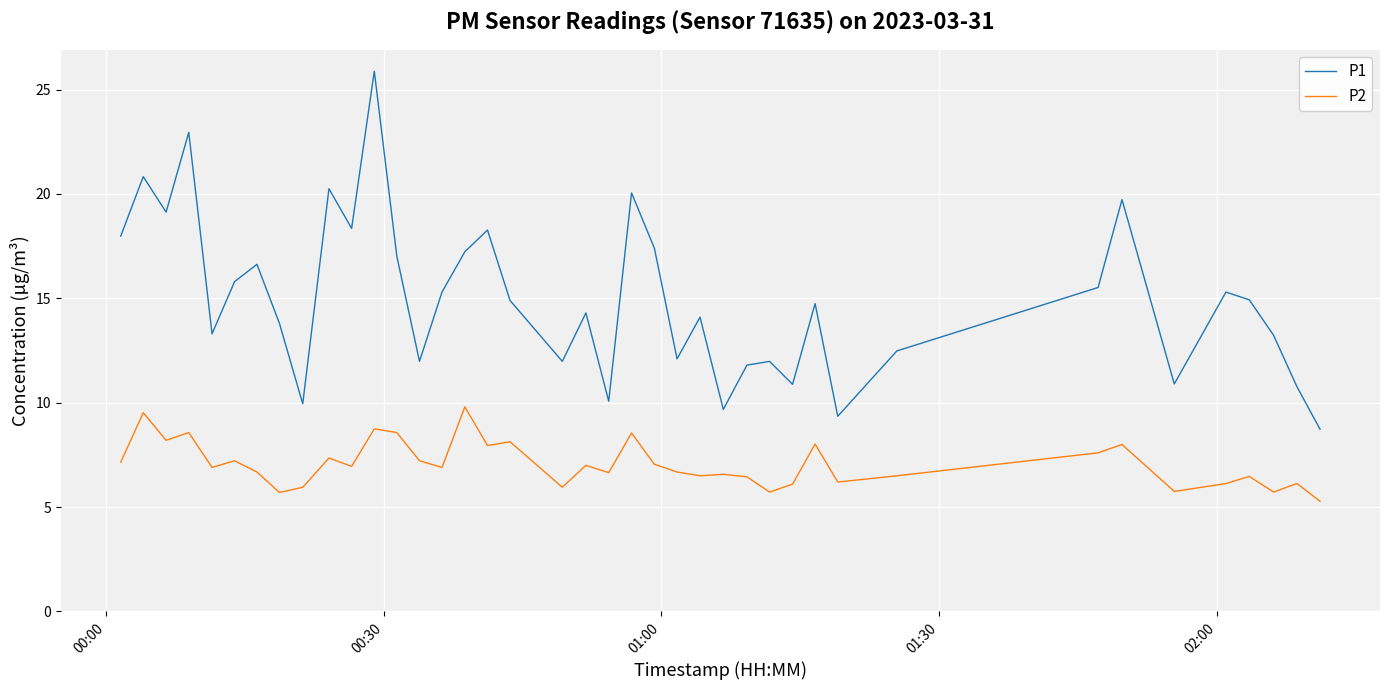

Which series has the largest total across all categories?

P1